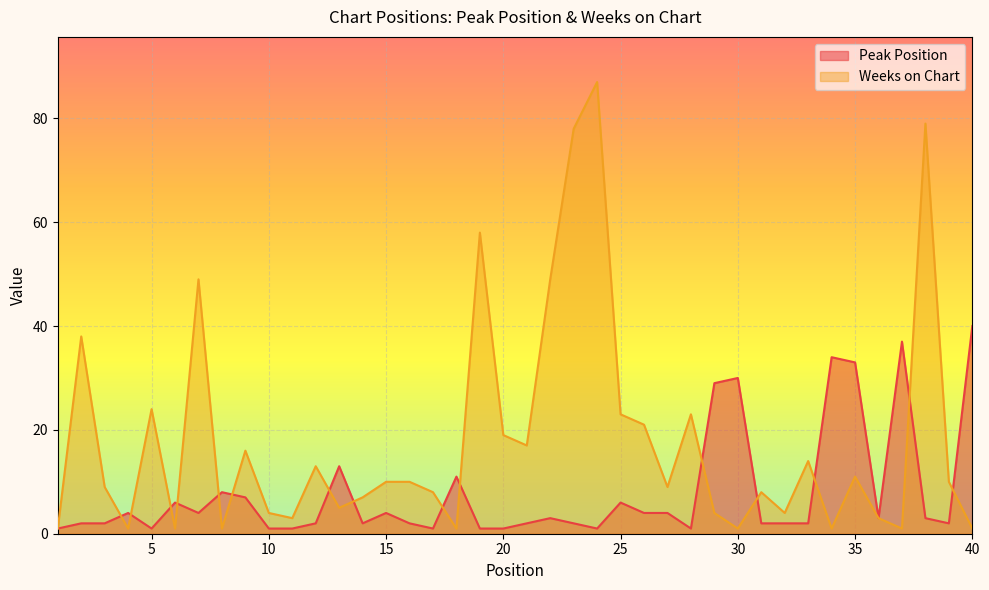

What is the value of the Weeks on Chart point at the 30th from the left?

1